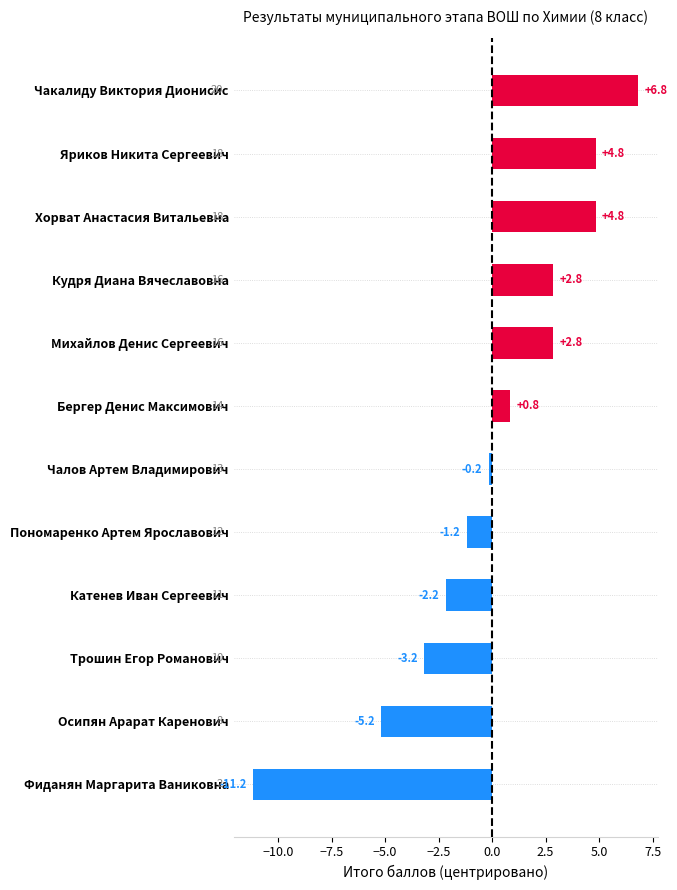

Where is the data nearest to the value -2?

Катенев Иван Сергеевич